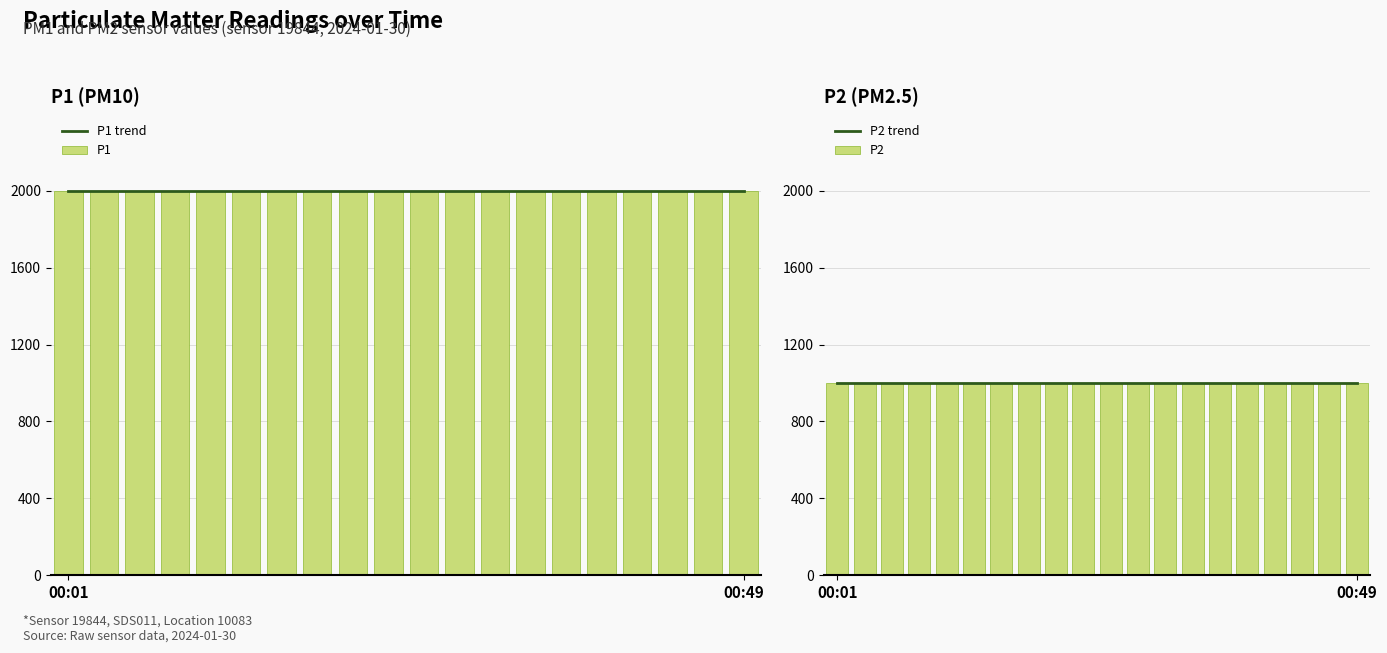

Which series changed the most between 00:49 and 4?

P1 trend